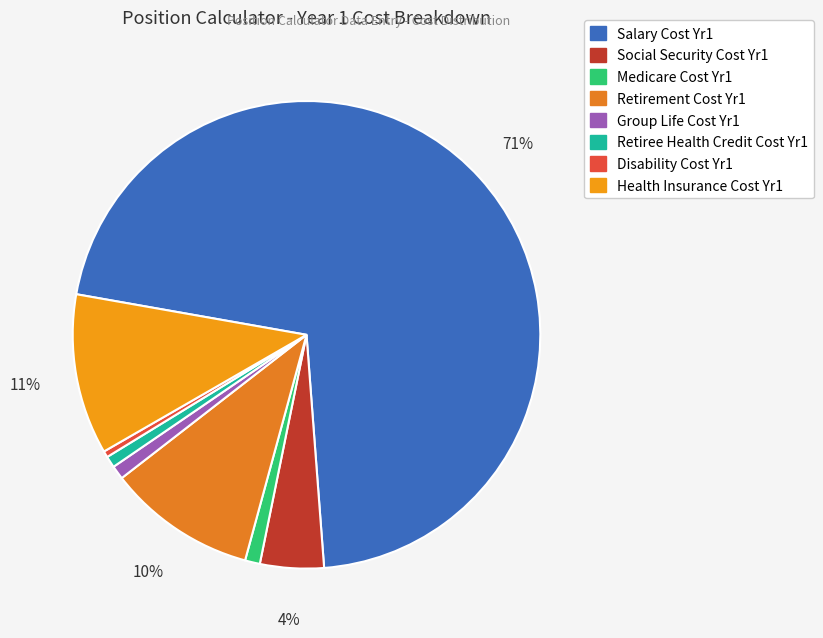

What is the majority slice?

Salary Cost Yr1